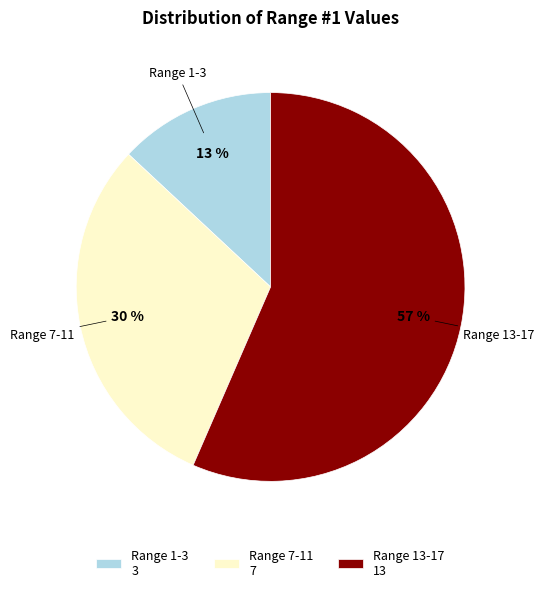

What percentage is the Range 13-17 slice, to the nearest percent?

57%